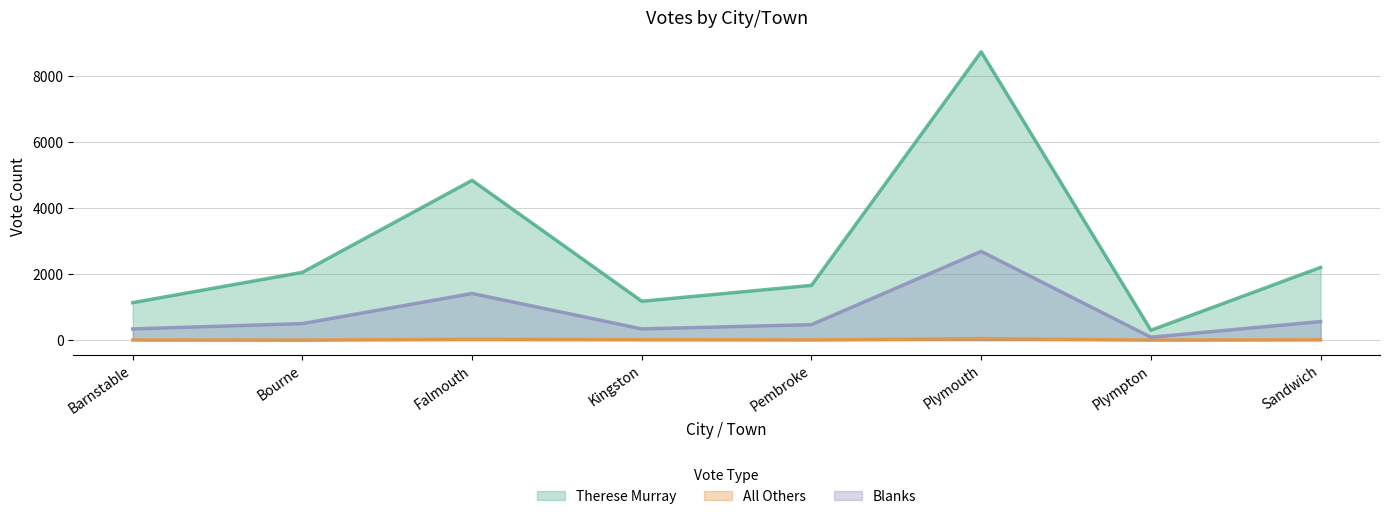

What is the difference between the highest and lowest values at Plymouth?

8691